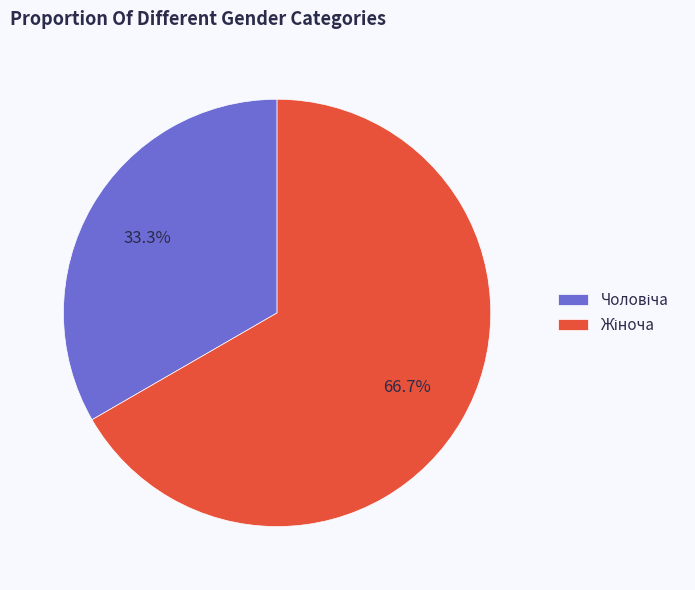

Is there any slice that represents more than half of the pie?

Yes